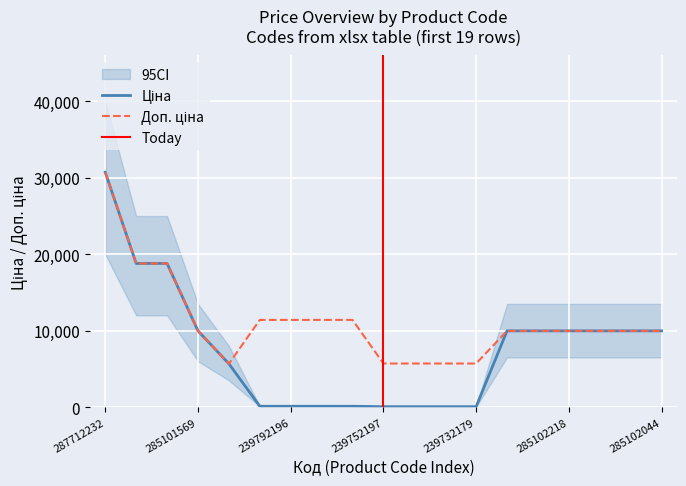

What are all the series names shown in the legend?

Ціна, Доп. ціна